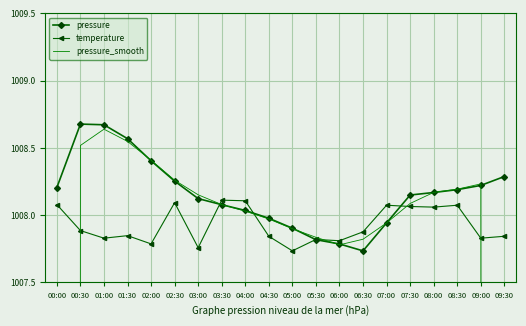

In temperature, how many points are higher than both neighbors (excluding endpoints)?

6